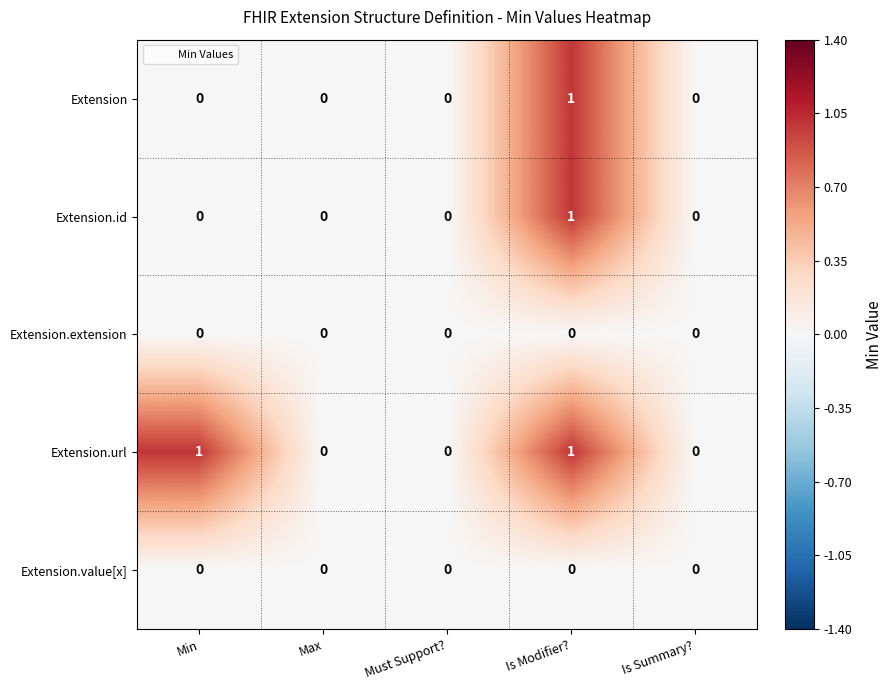

Is it true that Extension.id equals 1 at Is Summary??

False